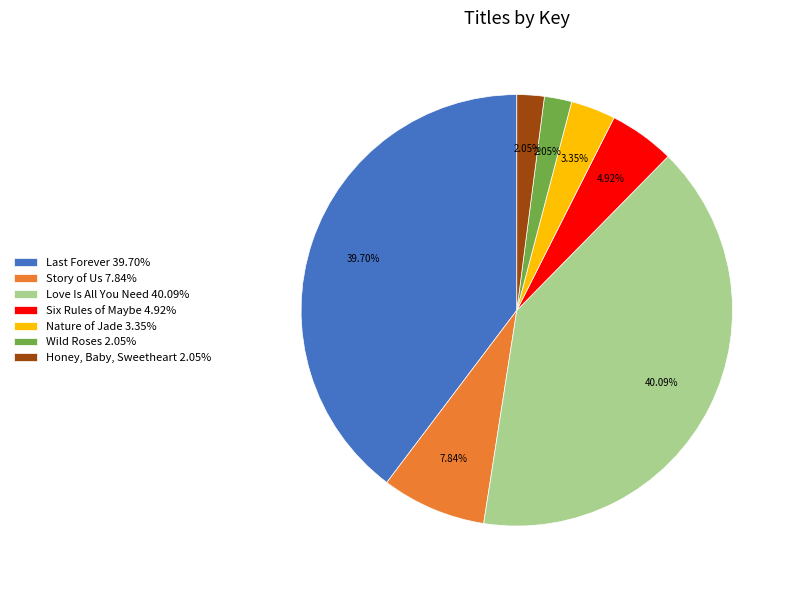

Which has a higher value, Wild Roses or Love Is All You Need?

Love Is All You Need